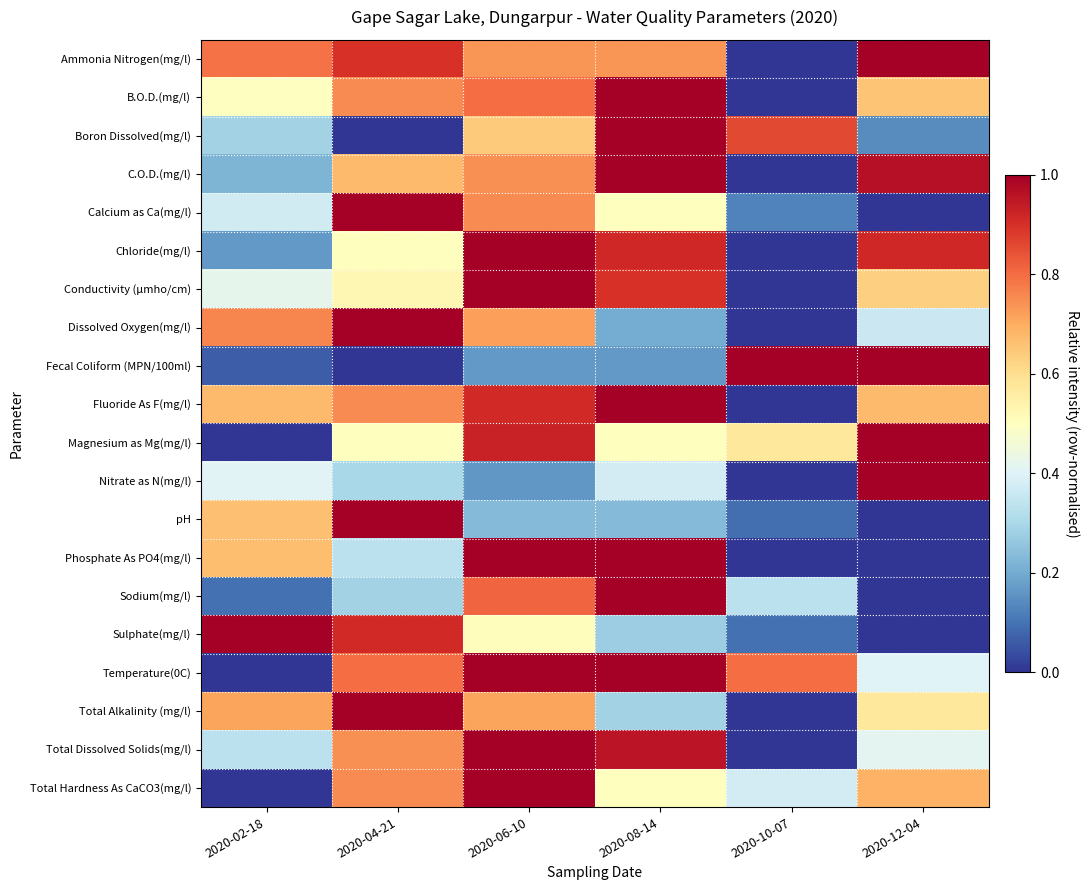

At how many categories does at least one series exceed 0?

6